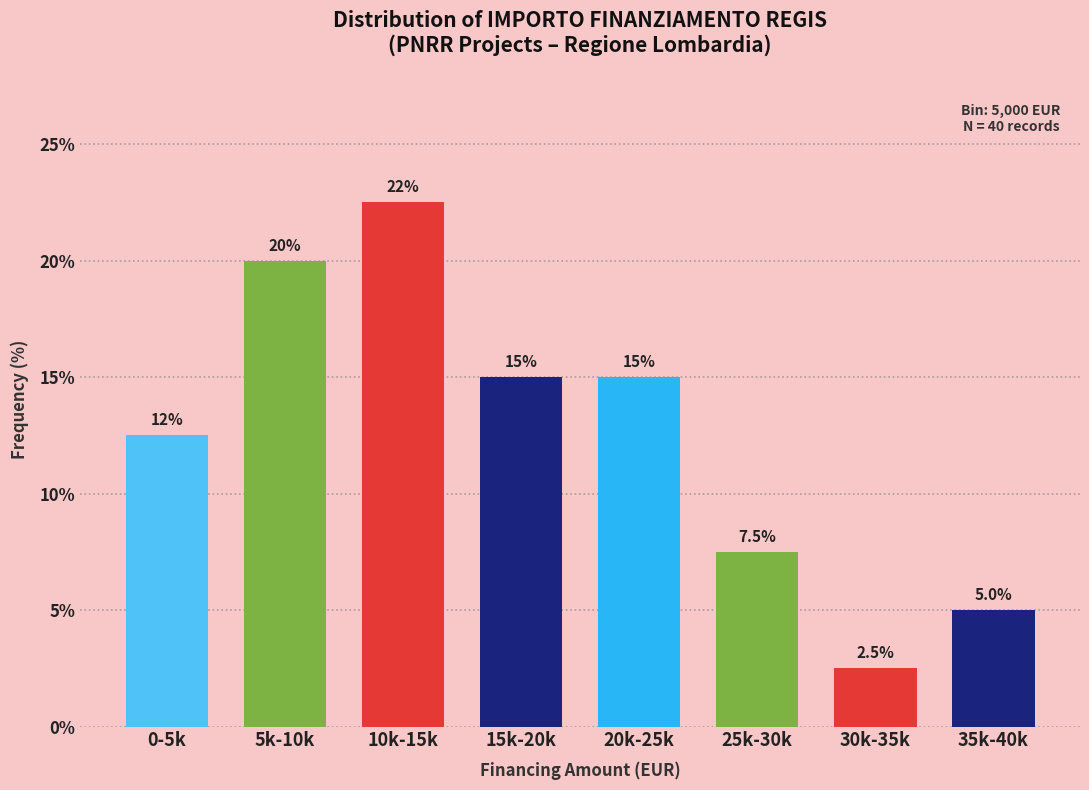

Reading left to right, list all the values displayed in this chart.

0-5k=12.5	5k-10k=20.0	10k-15k=22.5	15k-20k=15.0	20k-25k=15.0	25k-30k=7.5	30k-35k=2.5	35k-40k=5.0